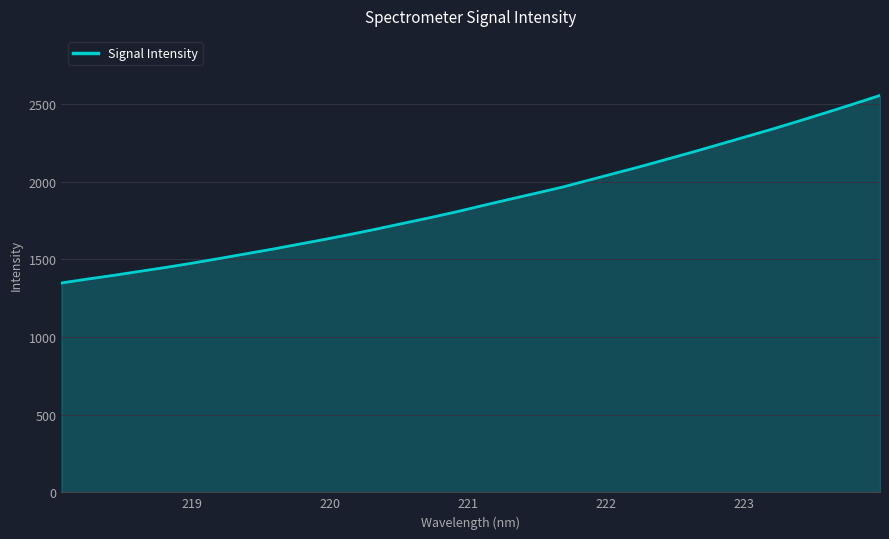

What is the smallest value displayed?

1347.4